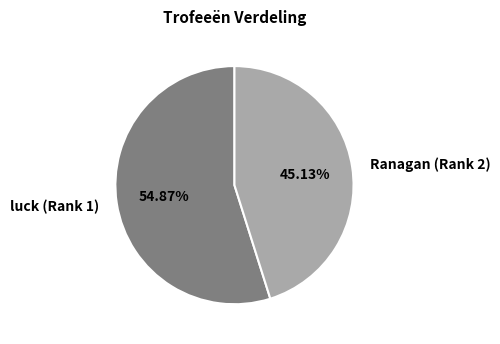

To the nearest percent, what is the difference between the largest and smallest slice percentages?

10%